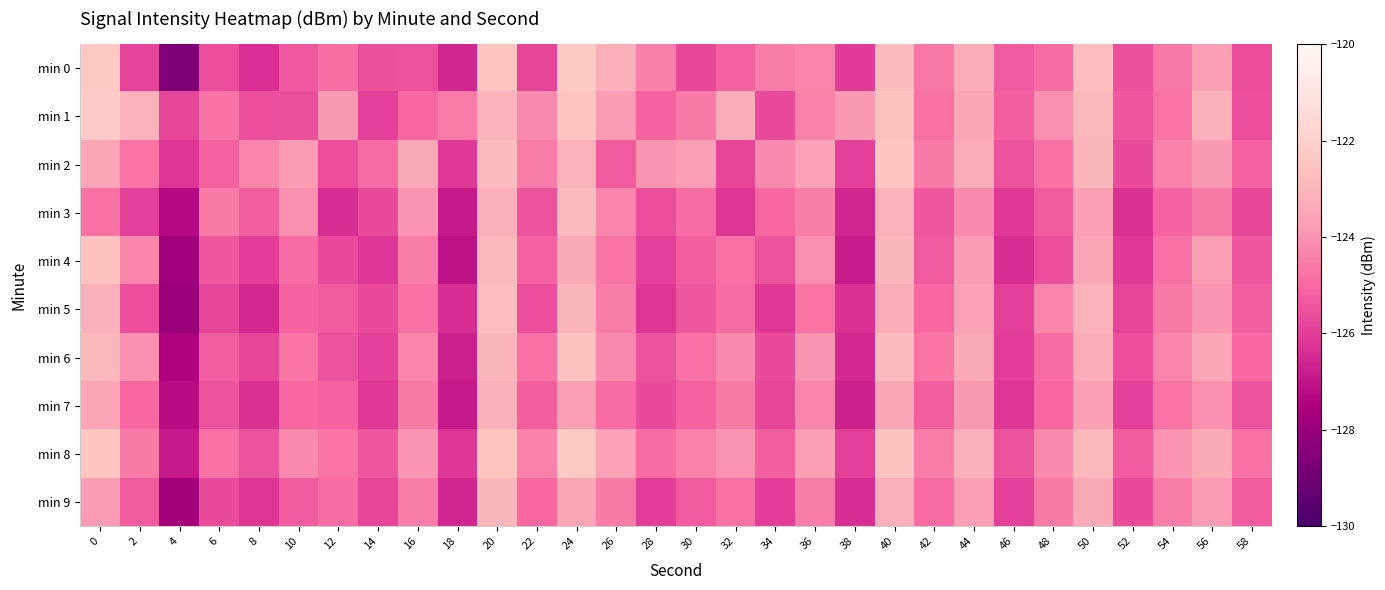

Reading left to right, extract all data points from this chart.

min 0: 0=-122.3	2=-125.9	4=-128.6	6=-125.6	8=-126.3	10=-125.4	12=-124.8	14=-125.6	16=-125.5	18=-126.6	20=-122.5	22=-125.8	24=-122.3	26=-123.2	28=-124.5	30=-125.8	32=-125.1	34=-124.5	36=-124.3	38=-126.1	40=-122.8	42=-124.6	44=-123.3	46=-125.3	48=-124.9	50=-122.7	52=-125.6	54=-124.6	56=-123.7	58=-125.7
min 1: 0=-122.2	2=-123.1	4=-125.8	6=-124.7	8=-125.6	10=-125.6	12=-123.9	14=-125.9	16=-125.0	18=-124.6	20=-123.1	22=-124.2	24=-122.5	26=-123.8	28=-125.1	30=-124.6	32=-123.3	34=-125.7	36=-124.4	38=-123.9	40=-122.6	42=-124.8	44=-123.5	46=-125.2	48=-124.1	50=-122.9	52=-125.4	54=-124.7	56=-123.2	58=-125.6
min 2: 0=-123.5	2=-124.7	4=-126.2	6=-125.1	8=-124.3	10=-123.8	12=-125.6	14=-124.9	16=-123.4	18=-126.1	20=-122.8	22=-124.5	24=-123.1	26=-125.3	28=-124.0	30=-123.7	32=-125.8	34=-124.2	36=-123.6	38=-125.9	40=-122.4	42=-124.6	44=-123.3	46=-125.5	48=-124.8	50=-123.0	52=-125.7	54=-124.4	56=-123.9	58=-125.1
min 3: 0=-124.8	2=-125.9	4=-127.3	6=-124.6	8=-125.2	10=-124.1	12=-126.4	14=-125.7	16=-124.0	18=-126.9	20=-123.2	22=-125.5	24=-122.8	26=-124.3	28=-125.6	30=-124.9	32=-126.2	34=-125.0	36=-124.5	38=-126.6	40=-123.1	42=-125.4	44=-124.2	46=-126.1	48=-125.3	50=-123.7	52=-126.3	54=-125.1	56=-124.6	58=-125.8
min 4: 0=-122.6	2=-124.3	4=-127.8	6=-125.4	8=-126.0	10=-124.9	12=-125.7	14=-126.2	16=-124.5	18=-127.1	20=-122.9	22=-125.1	24=-123.4	26=-124.7	28=-125.9	30=-125.2	32=-124.8	34=-125.5	36=-124.1	38=-126.8	40=-123.0	42=-125.3	44=-123.8	46=-126.4	48=-125.6	50=-123.5	52=-126.1	54=-124.8	56=-123.7	58=-125.4
min 5: 0=-123.2	2=-125.6	4=-128.0	6=-125.8	8=-126.5	10=-125.1	12=-125.3	14=-125.7	16=-124.8	18=-126.4	20=-122.7	22=-125.6	24=-123.0	26=-124.5	28=-126.2	30=-125.4	32=-124.9	34=-126.1	36=-124.7	38=-126.3	40=-123.3	42=-125.0	44=-123.6	46=-125.9	48=-124.3	50=-123.1	52=-125.8	54=-124.6	56=-124.0	58=-125.2
min 6: 0=-122.9	2=-124.1	4=-127.5	6=-125.2	8=-125.8	10=-124.7	12=-125.5	14=-125.9	16=-124.3	18=-126.7	20=-123.0	22=-124.8	24=-122.6	26=-124.2	28=-125.5	30=-124.8	32=-124.2	34=-125.7	36=-124.0	38=-126.5	40=-122.8	42=-124.7	44=-123.4	46=-126.0	48=-124.9	50=-123.3	52=-125.6	54=-124.3	56=-123.5	58=-125.0
min 7: 0=-123.5	2=-125.0	4=-127.2	6=-125.5	8=-126.3	10=-125.0	12=-125.1	14=-126.1	16=-124.6	18=-126.9	20=-123.2	22=-125.2	24=-123.7	26=-124.9	28=-125.7	30=-125.1	32=-124.6	34=-125.8	36=-124.3	38=-126.7	40=-123.5	42=-125.2	44=-123.9	46=-126.2	48=-125.0	50=-123.7	52=-125.9	54=-124.7	56=-124.1	58=-125.5
min 8: 0=-122.4	2=-124.6	4=-126.9	6=-124.8	8=-125.5	10=-124.2	12=-124.7	14=-125.4	16=-124.0	18=-126.2	20=-122.5	22=-124.4	24=-122.3	26=-123.6	28=-124.9	30=-124.4	32=-124.0	34=-125.2	36=-123.7	38=-125.9	40=-122.6	42=-124.5	44=-123.2	46=-125.5	48=-124.2	50=-122.9	52=-125.3	54=-124.0	56=-123.4	58=-124.8
min 9: 0=-123.8	2=-125.3	4=-127.7	6=-125.7	8=-126.2	10=-125.3	12=-124.9	14=-125.8	16=-124.5	18=-126.6	20=-123.0	22=-125.0	24=-123.5	26=-124.6	28=-126.0	30=-125.3	32=-124.8	34=-126.0	36=-124.5	38=-126.4	40=-123.2	42=-124.9	44=-123.7	46=-125.9	48=-124.6	50=-123.4	52=-125.7	54=-124.5	56=-123.8	58=-125.3